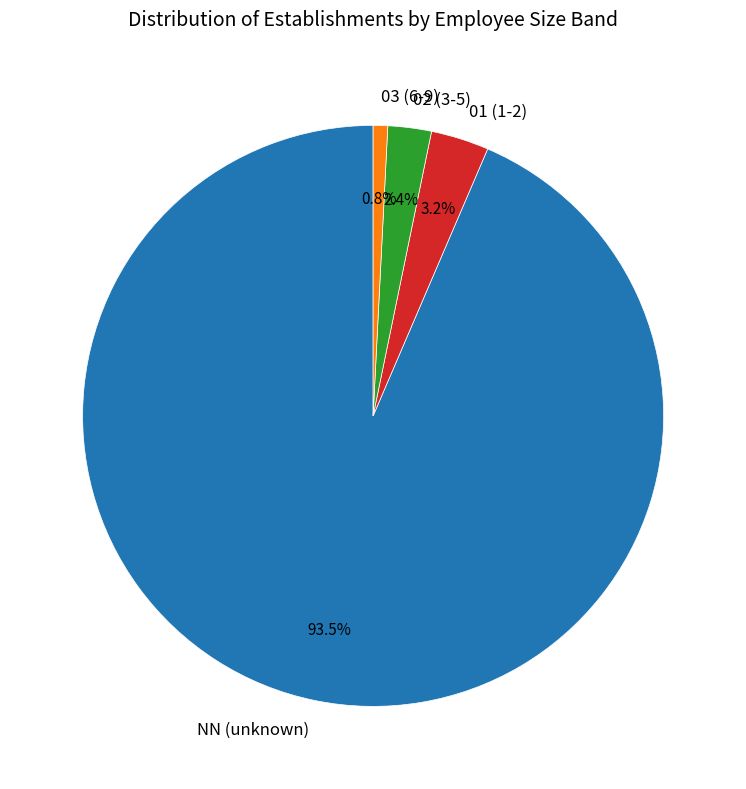

Is it true that 01 is 3% of the pie?

True